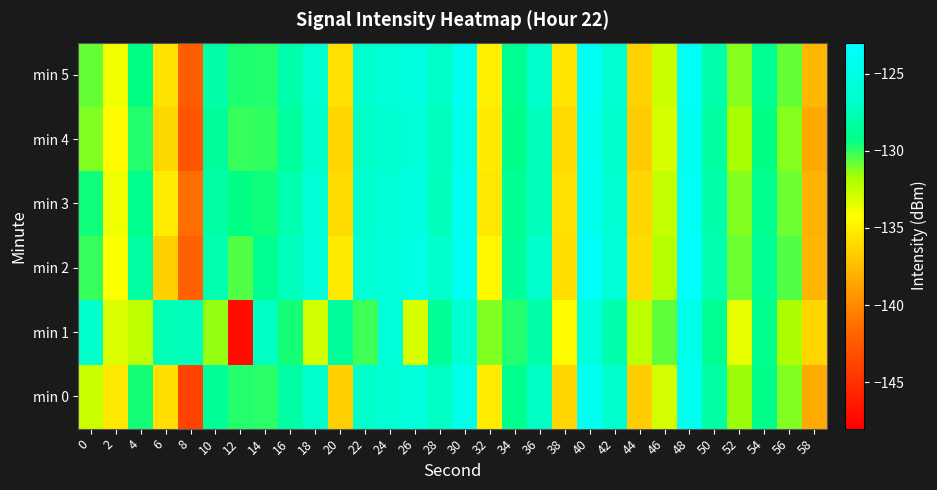

How many categories are shown in the chart?

30